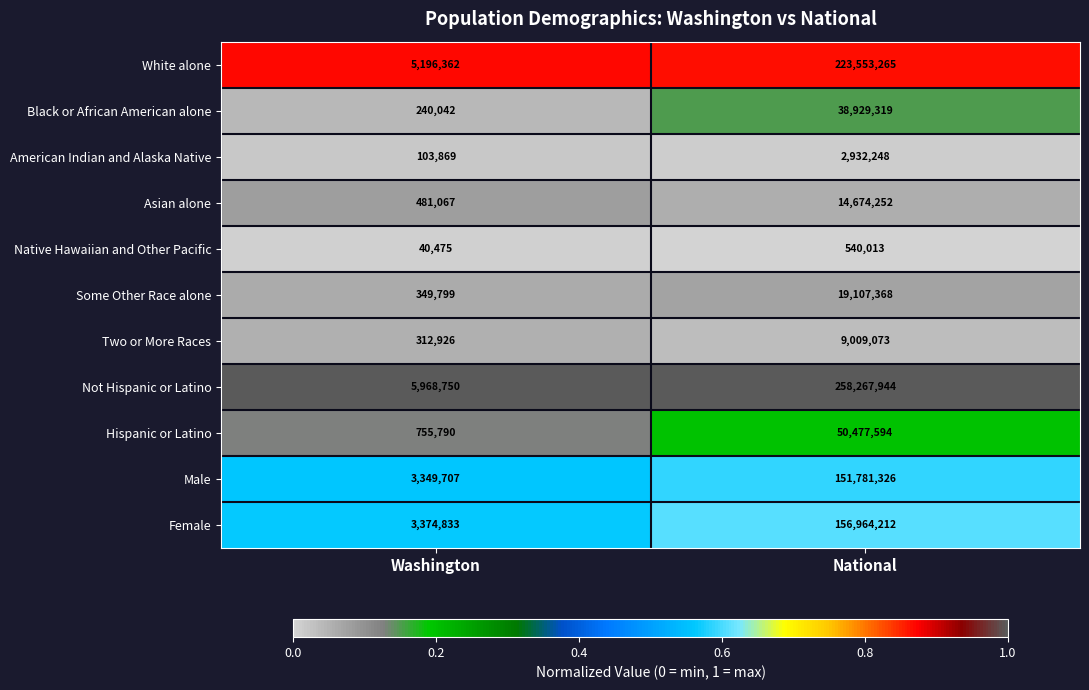

Reading left to right, list all the values displayed in this chart.

White alone: Washington=5196362	National=223553265
Black or African American alone: Washington=240042	National=38929319
American Indian and Alaska Native: Washington=103869	National=2932248
Asian alone: Washington=481067	National=14674252
Native Hawaiian and Other Pacific: Washington=40475	National=540013
Some Other Race alone: Washington=349799	National=19107368
Two or More Races: Washington=312926	National=9009073
Not Hispanic or Latino: Washington=5968750	National=258267944
Hispanic or Latino: Washington=755790	National=50477594
Male: Washington=3349707	National=151781326
Female: Washington=3374833	National=156964212